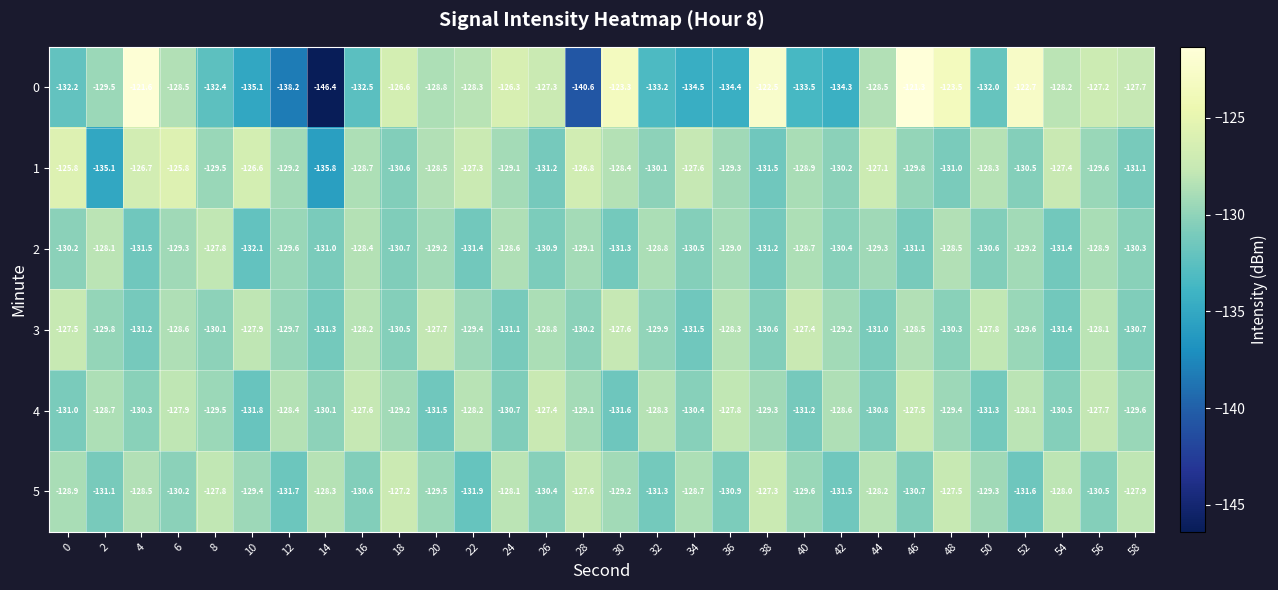

What is the spread (max minus min) of values at 22?

4.6